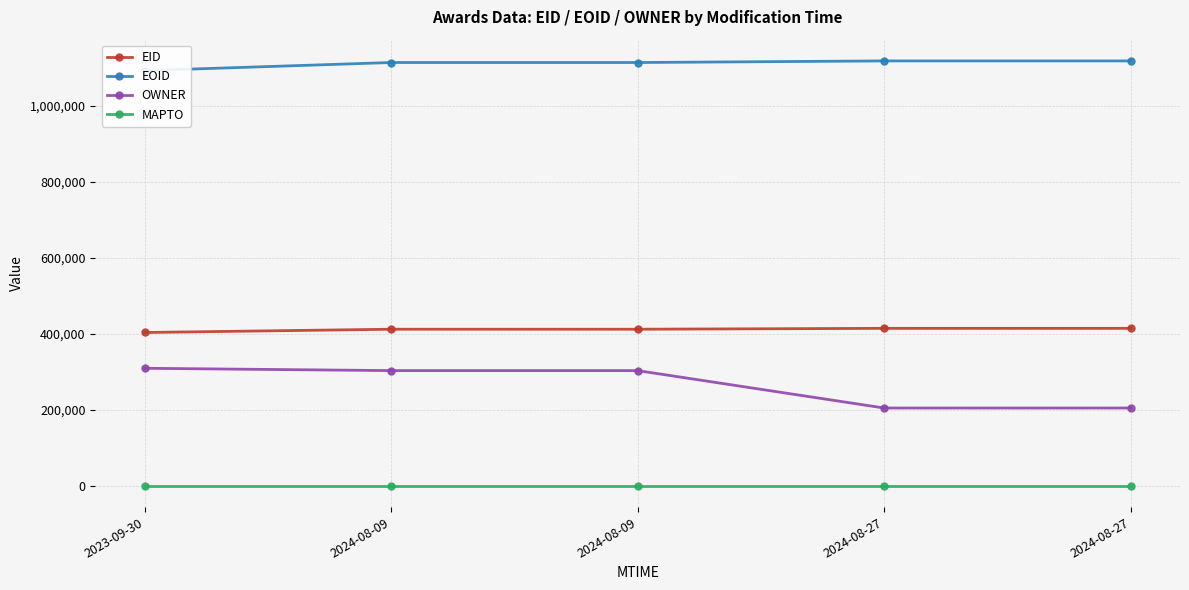

At 2024-08-09, list the series in order from largest to smallest.

EOID, EID, OWNER, MAPTO